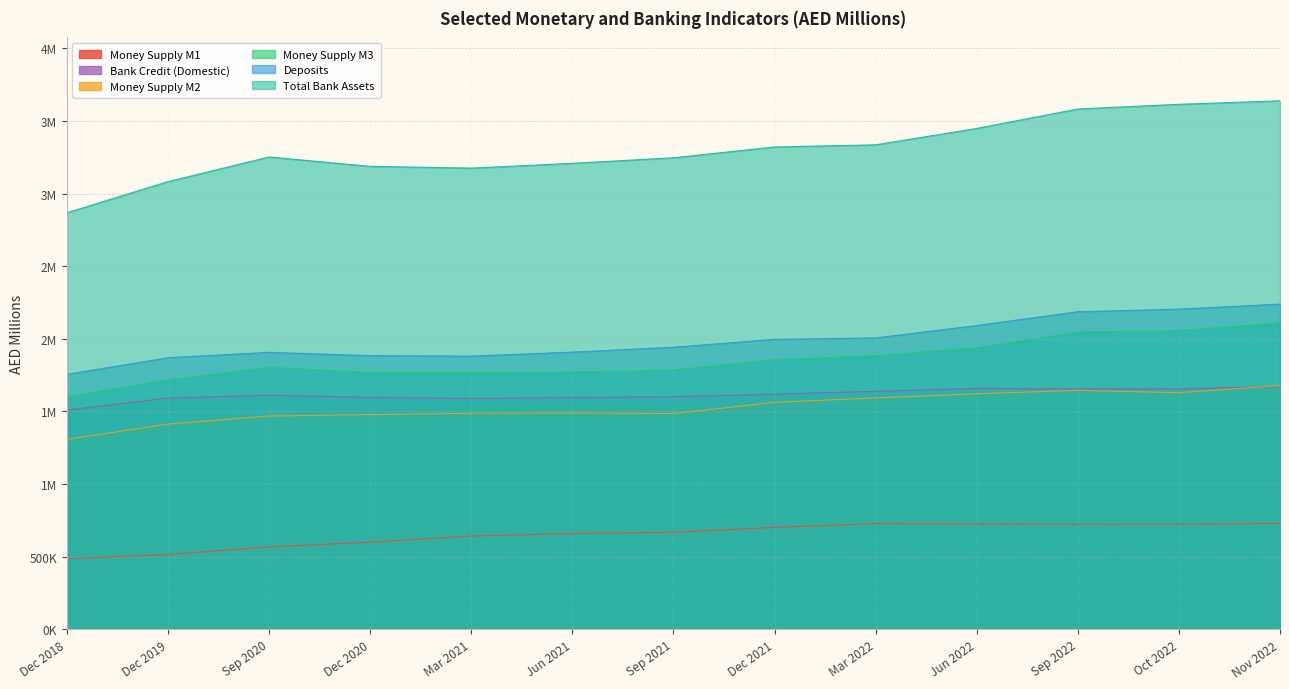

What are all the series names shown in the legend?

Money Supply M1, Bank Credit (Domestic), Money Supply M2, Money Supply M3, Deposits, Total Bank Assets